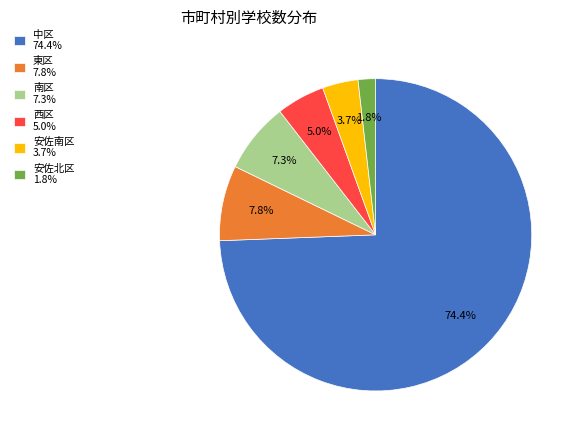

How many segments does this pie chart have?

6